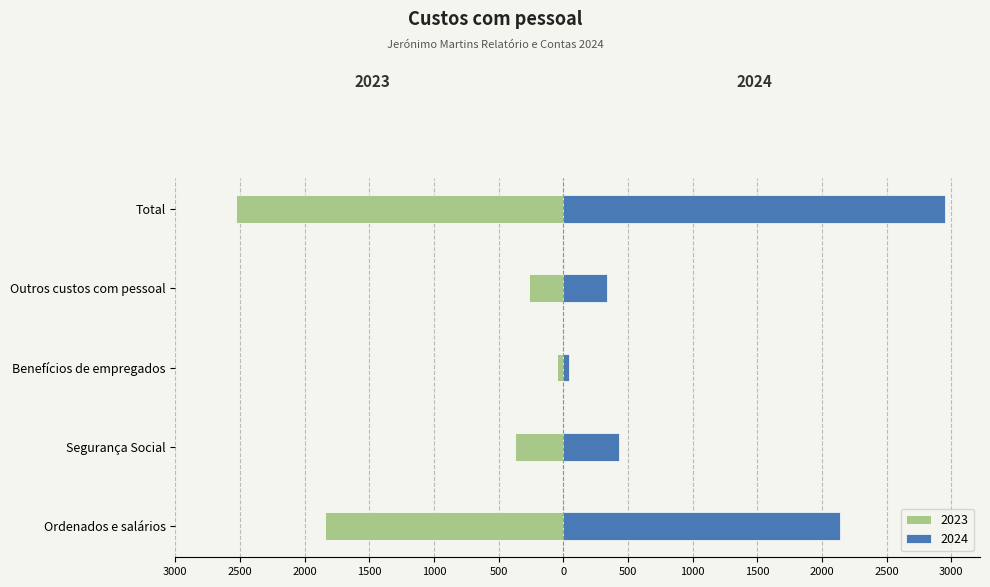

Rank the categories by 2024 value from lowest to highest.

Benefícios de empregados, Outros custos com pessoal, Segurança Social, Ordenados e salários, Total